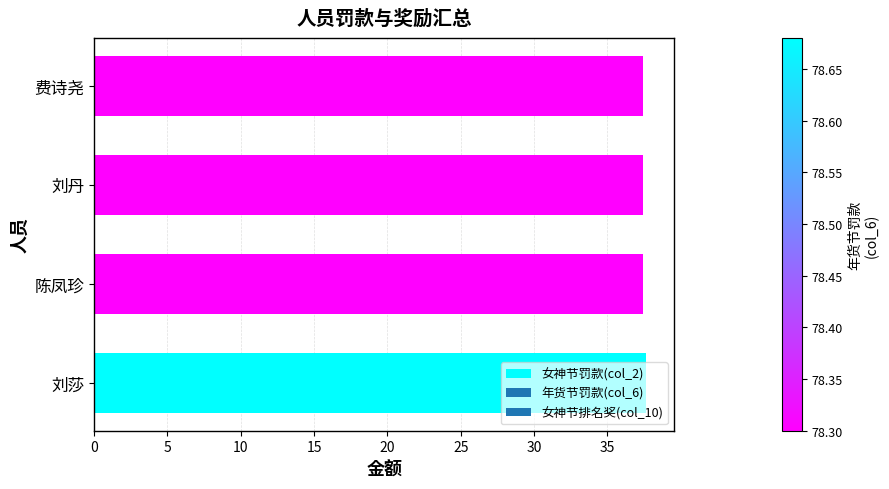

What is the maximum value shown in the chart?

37.7